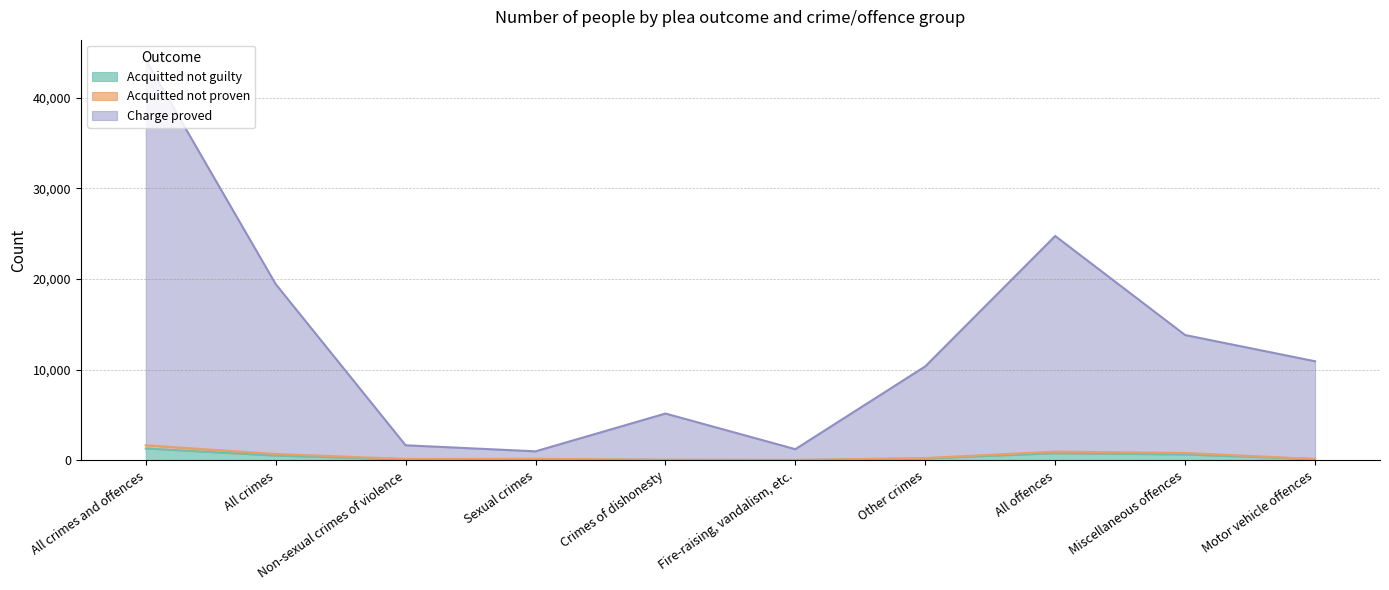

How many categories are shown in the chart?

10